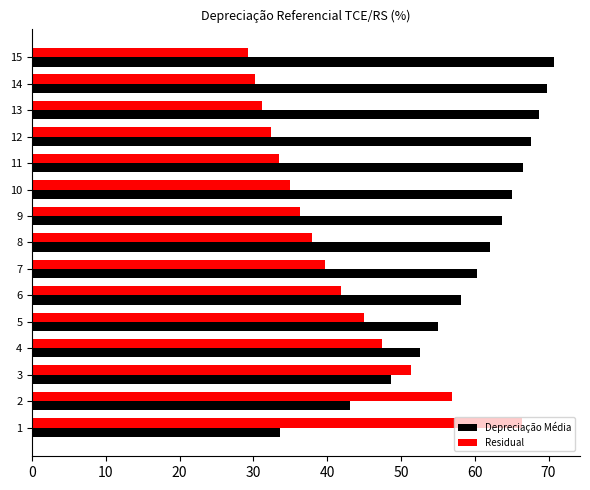

What is the average value of the Residual series?

40.9